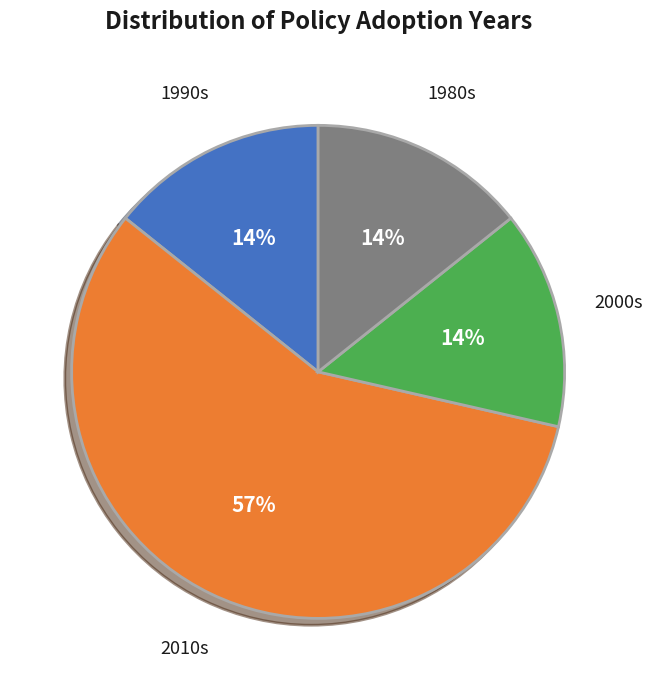

Is there a majority slice in this chart?

Yes